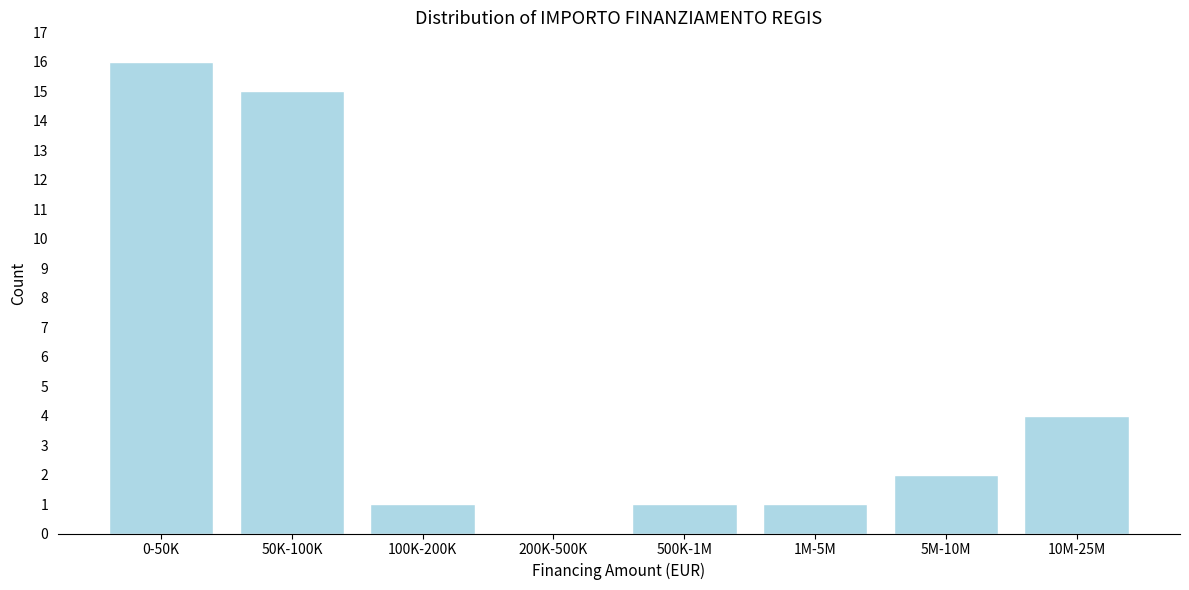

Reading left to right, what are all the values shown in this chart?

0-50K=16	50K-100K=15	100K-200K=1	200K-500K=0	500K-1M=1	1M-5M=1	5M-10M=2	10M-25M=4